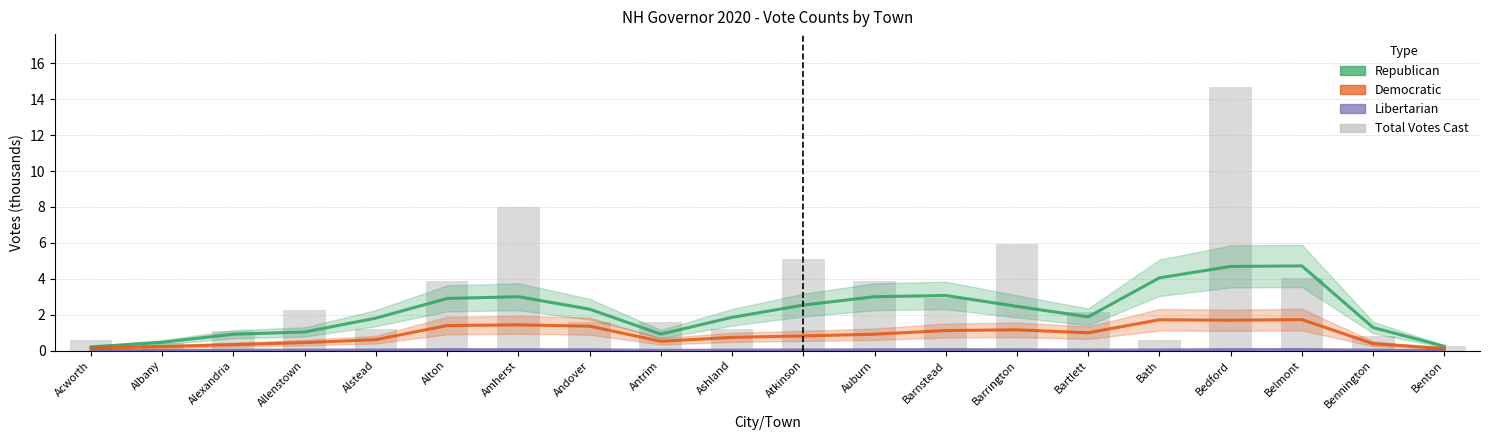

How many distinct data groups are displayed?

4